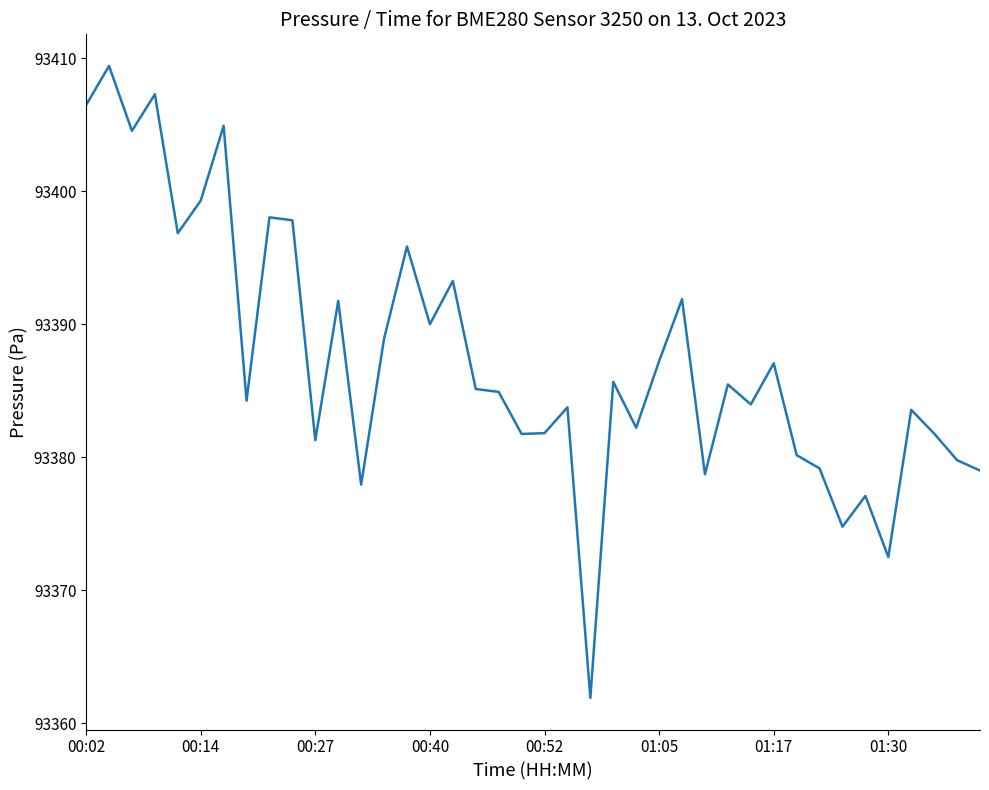

What is the difference between the maximum and minimum values?

47.5